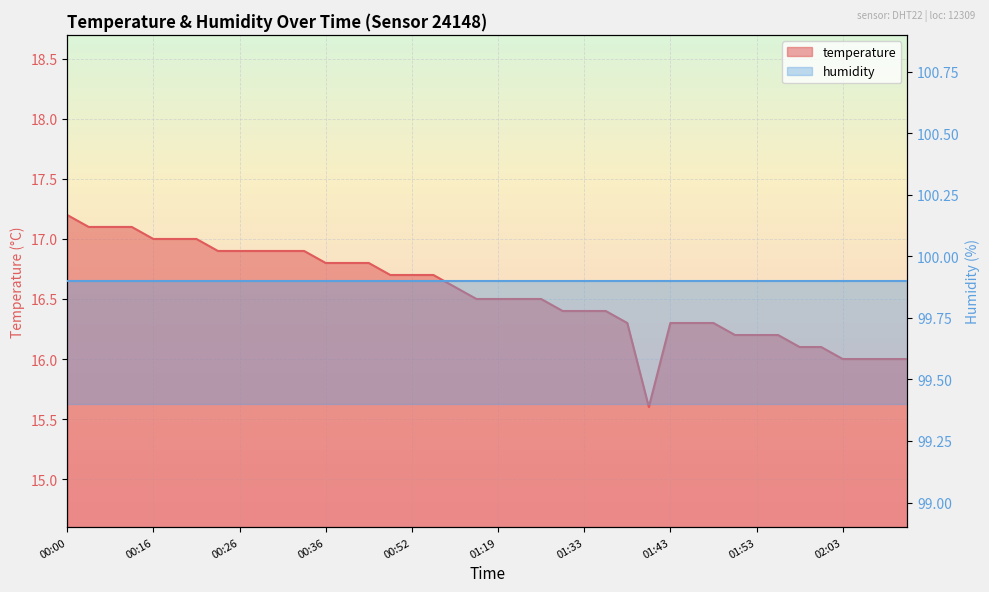

What is the difference between the maximum and minimum values?

1.6